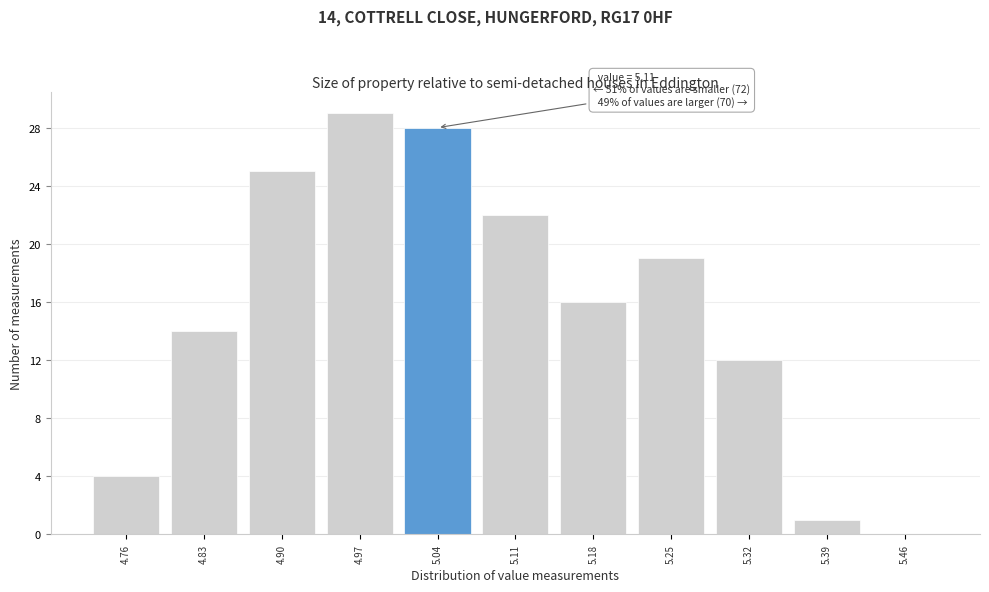

Reading left to right, what are all the values shown in this chart?

4.76=4	4.83=14	4.90=25	4.97=29	5.04=28	5.11=22	5.18=16	5.25=19	5.32=12	5.39=1	5.46=0